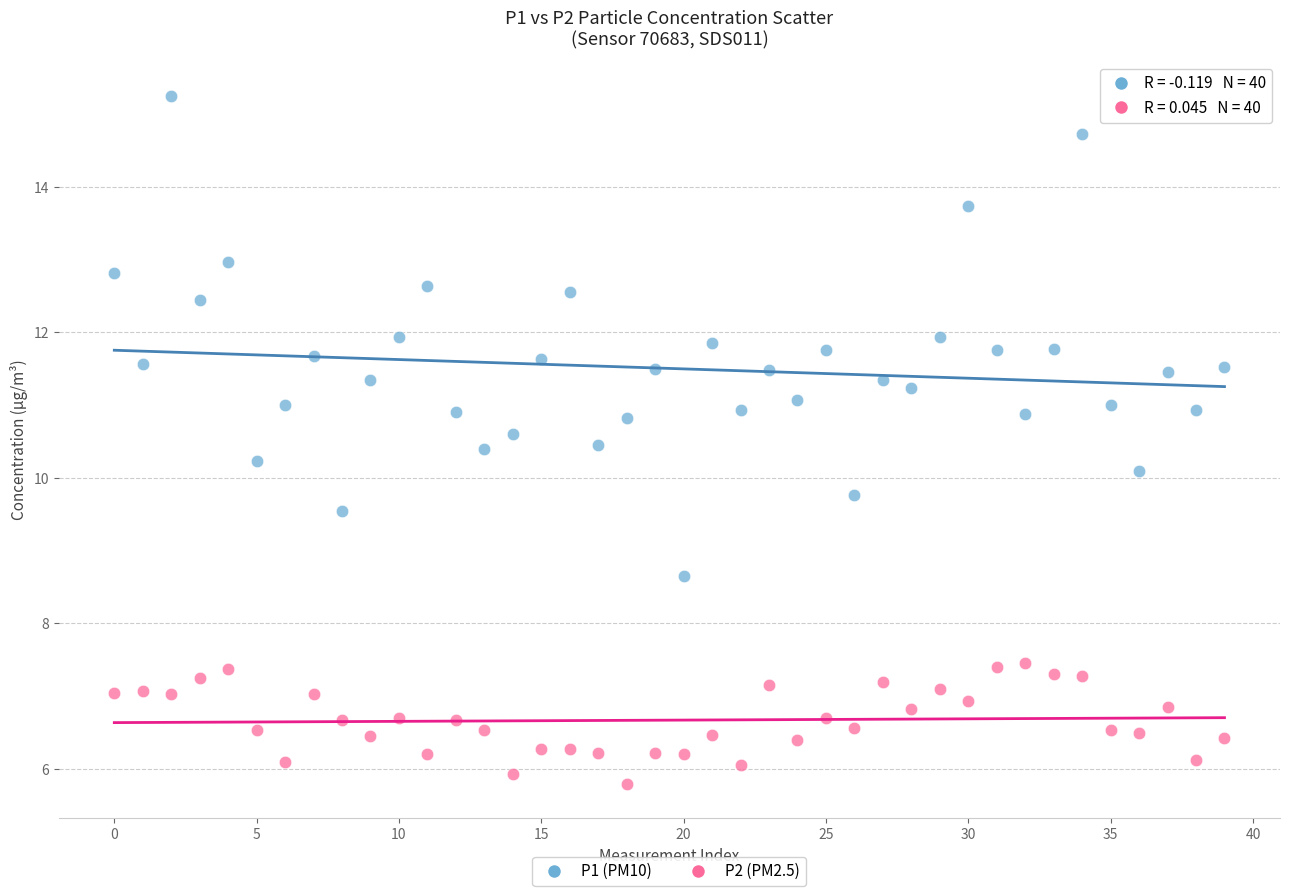

How many data points are displayed?

80